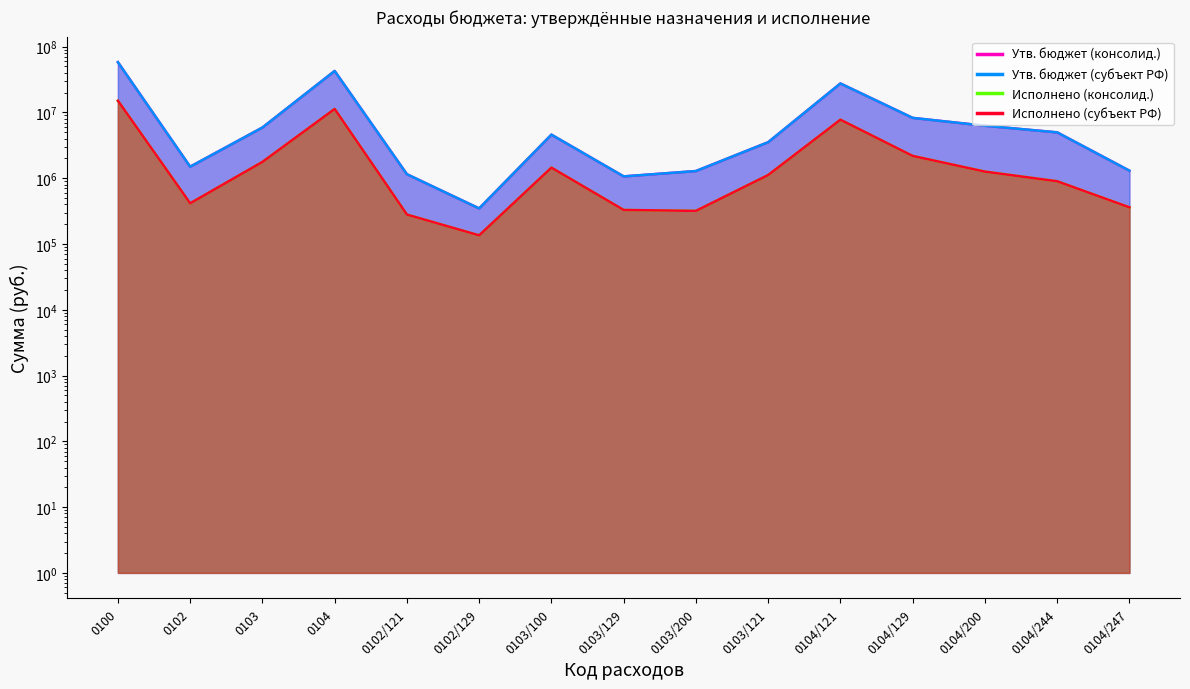

At which category is the sum across all series the highest?

0100